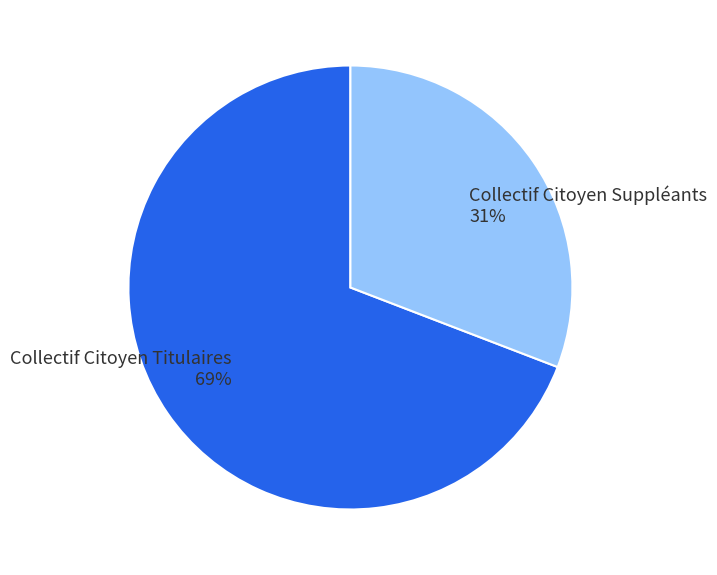

To the nearest percent, what is the combined percentage of Collectif Citoyen Suppléants and Collectif Citoyen Titulaires?

100%